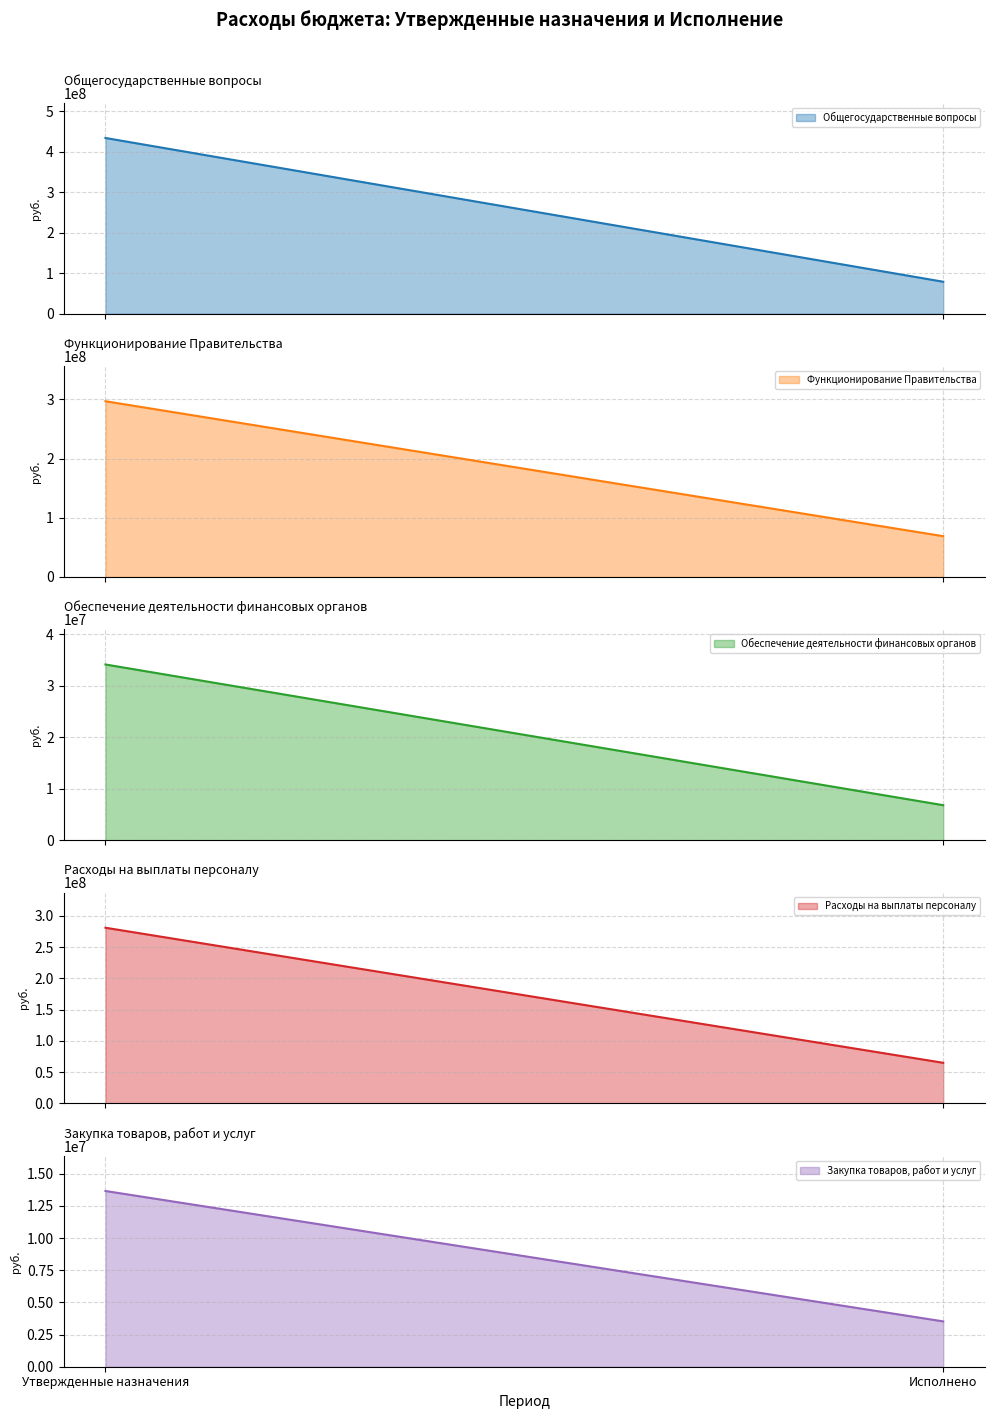

What is the greatest value displayed?

434290516.0